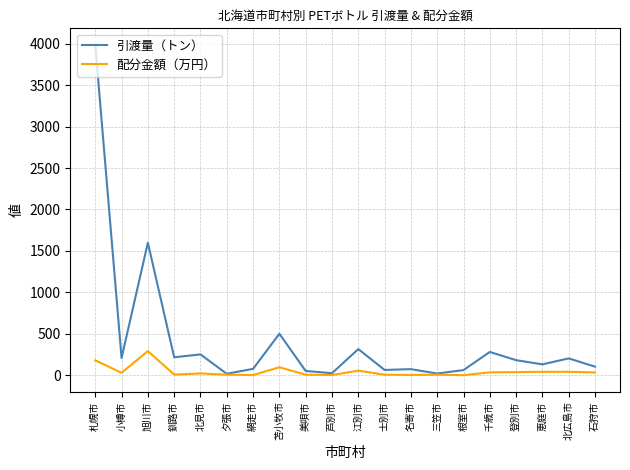

Which series has the largest range (max minus min)?

引渡量（トン）